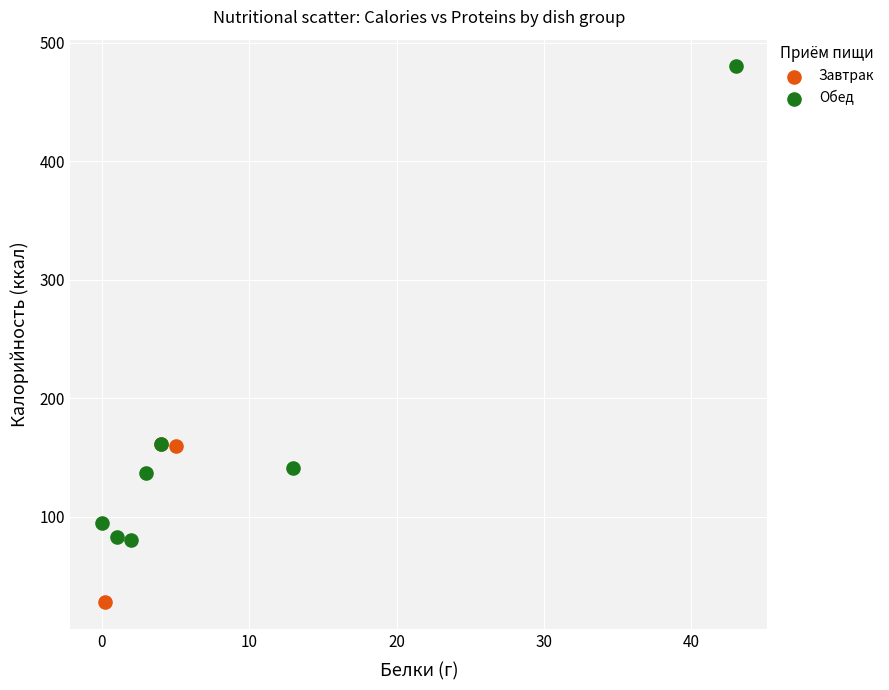

What are all the series names shown in the legend?

Завтрак, Обед